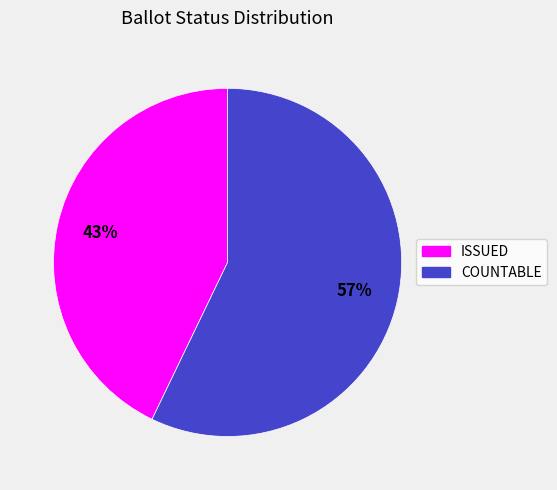

Does ISSUED account for over 50% of the chart?

No